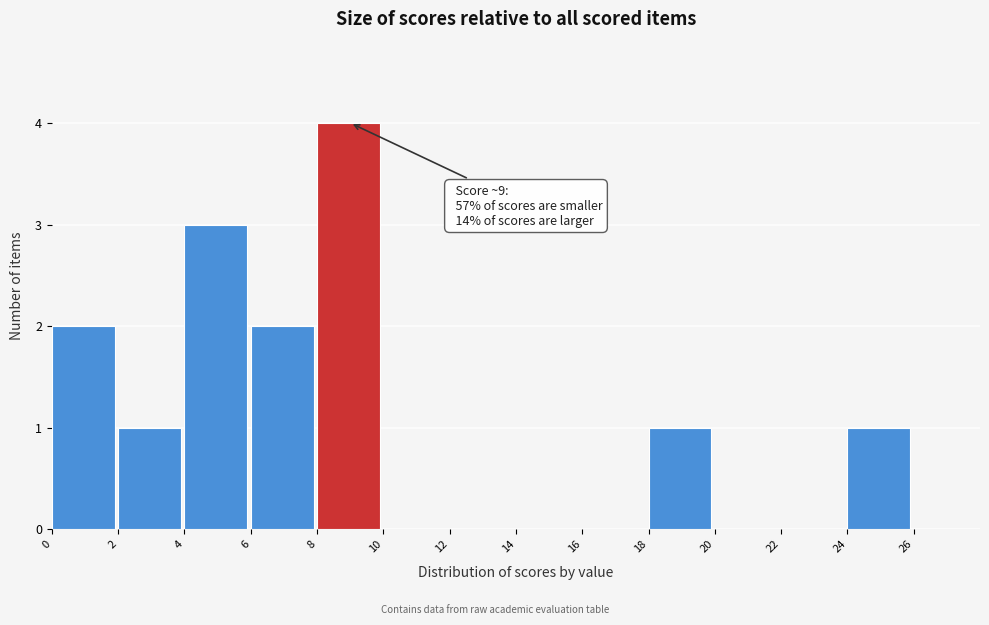

Which range on the x-axis has the tallest bar?

8 to 10